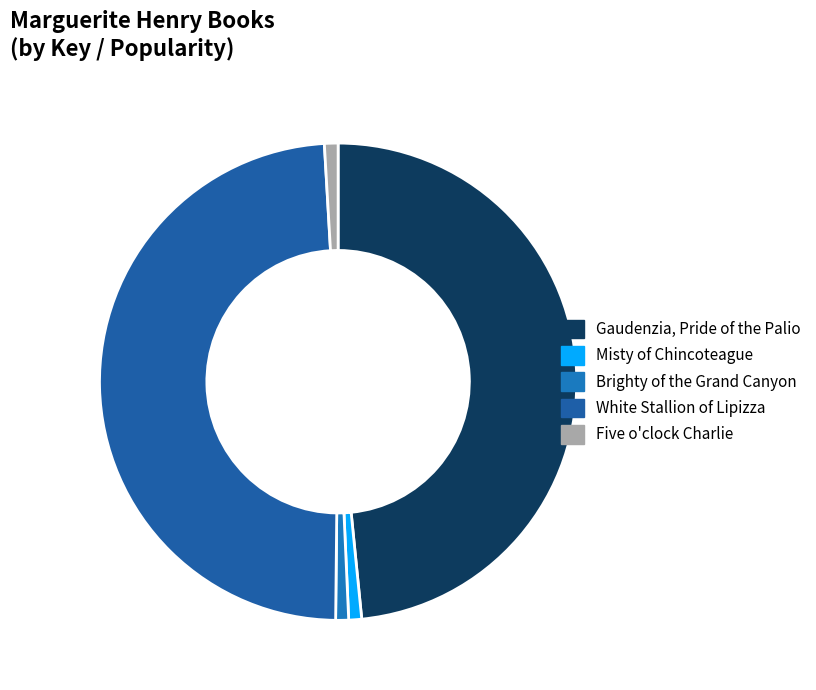

Between Brighty of the Grand Canyon and White Stallion of Lipizza, which is larger?

White Stallion of Lipizza